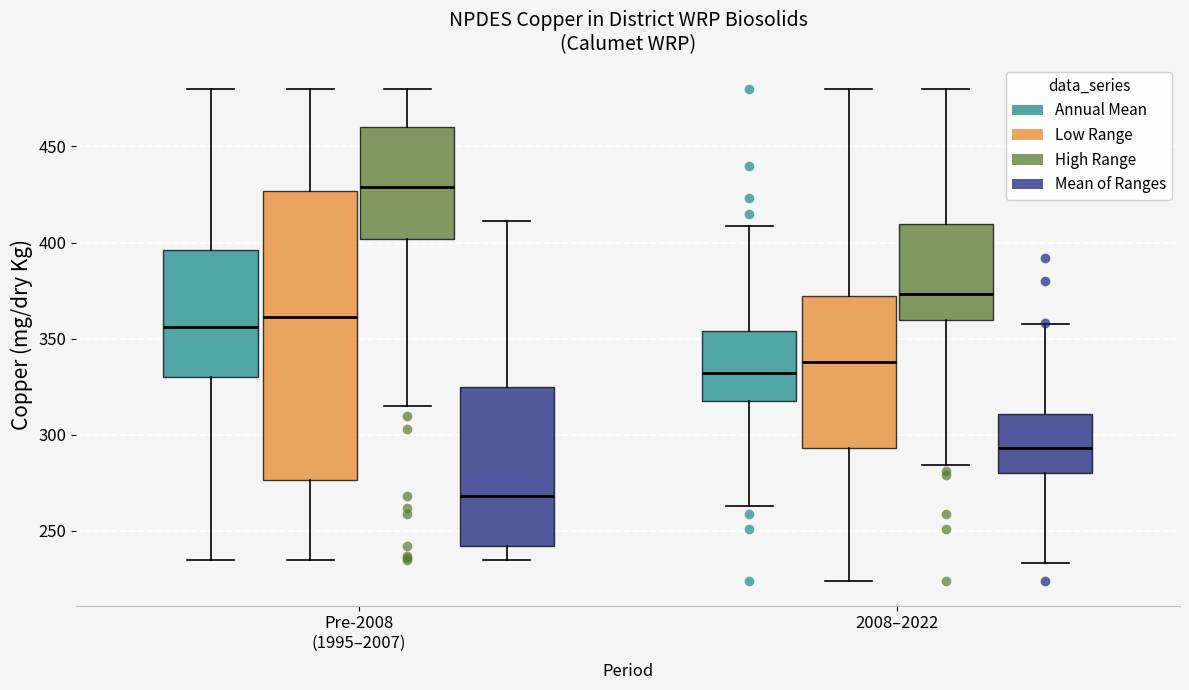

Reading left to right, read every box against the y-axis: the position of its median line, the range the box covers, and the ends of its whiskers. The values are not printed on the chart, so give them approximately, as read against the axis.

Pre-2008 (1995–2007) (Annual Mean): median 355, box 330 to 395, whiskers 235 to 480
Pre-2008 (1995–2007) (Low Range): median 360, box 275 to 425, whiskers 235 to 480
Pre-2008 (1995–2007) (High Range): median 430, box 400 to 460, whiskers 315 to 480
Pre-2008 (1995–2007) (Mean of Ranges): median 270, box 240 to 325, whiskers 235 to 410
2008–2022 (Annual Mean): median 330, box 320 to 355, whiskers 265 to 410
2008–2022 (Low Range): median 340, box 295 to 370, whiskers 225 to 480
2008–2022 (High Range): median 375, box 360 to 410, whiskers 285 to 480
2008–2022 (Mean of Ranges): median 295, box 280 to 310, whiskers 235 to 360